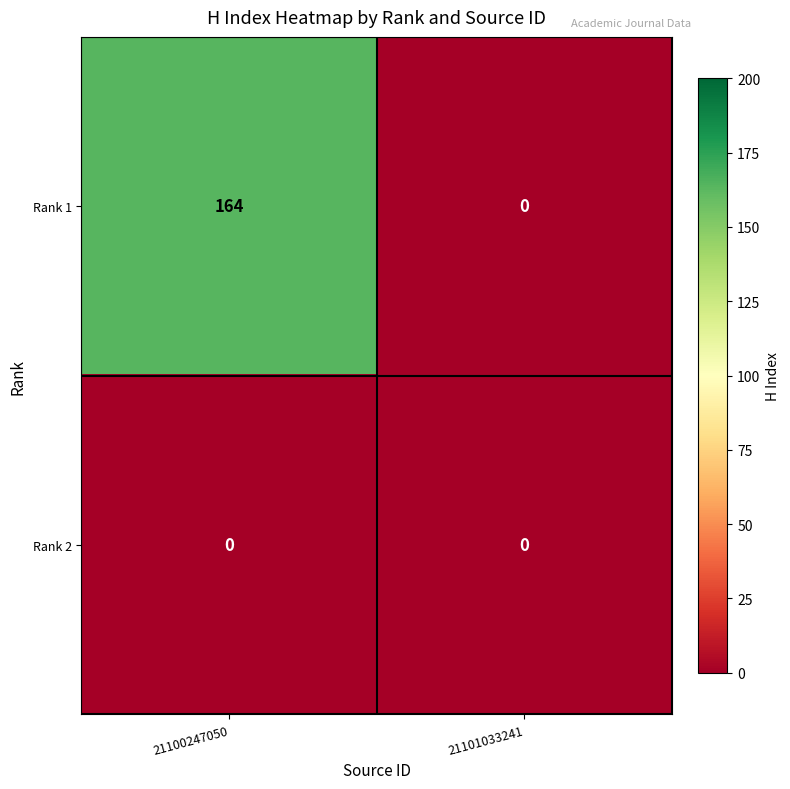

Rank the series by their average value, from lowest to highest.

Rank 2, Rank 1